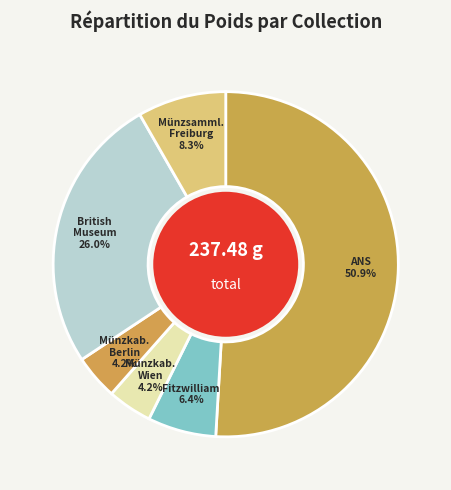

How many segments does this pie chart have?

6